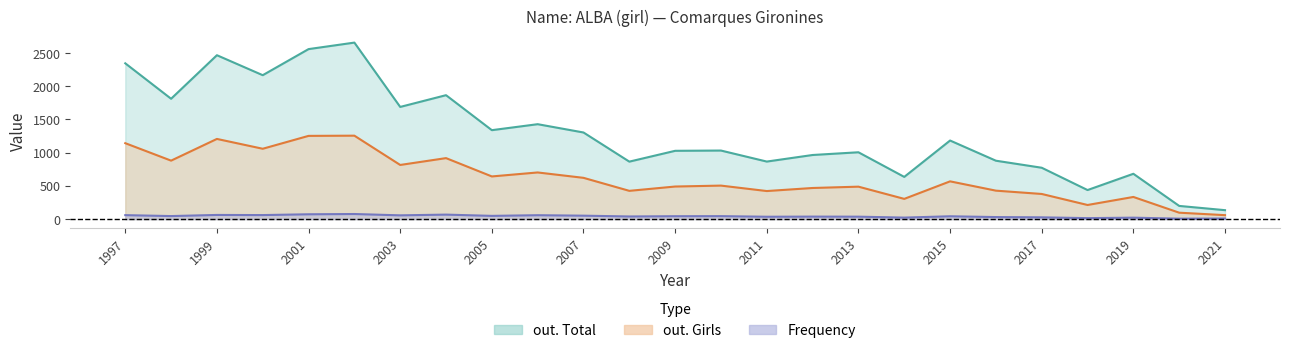

What is the minimum value shown in the chart?

6